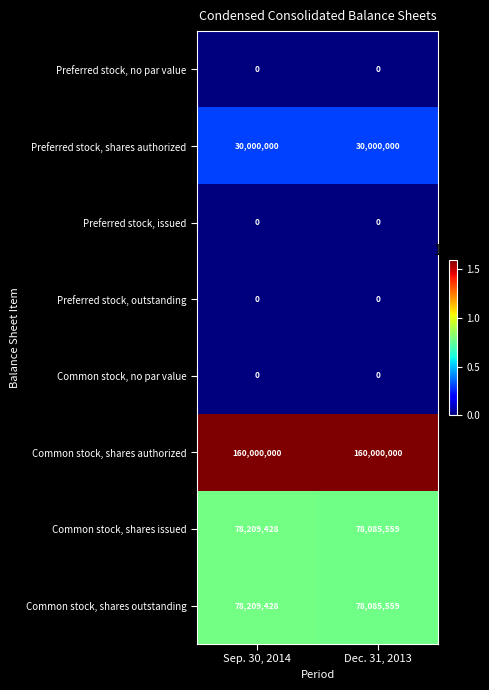

The Preferred stock, issued series shows 0 at Sep. 30, 2014. True or false?

True